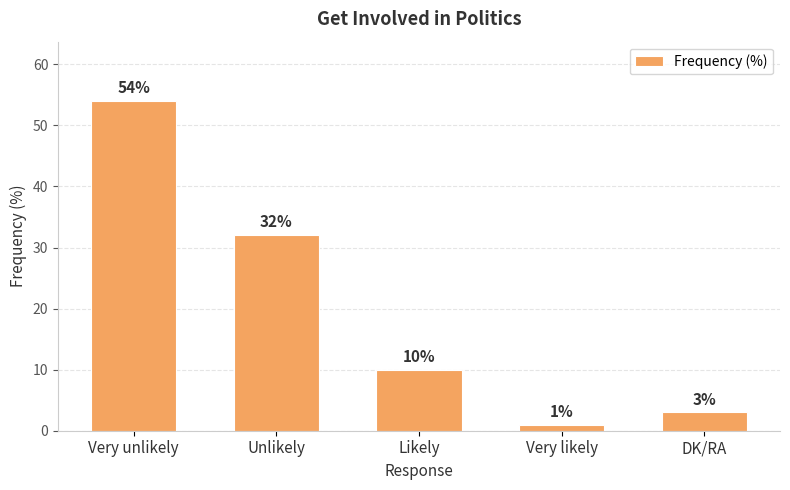

What is the greatest value displayed?

54